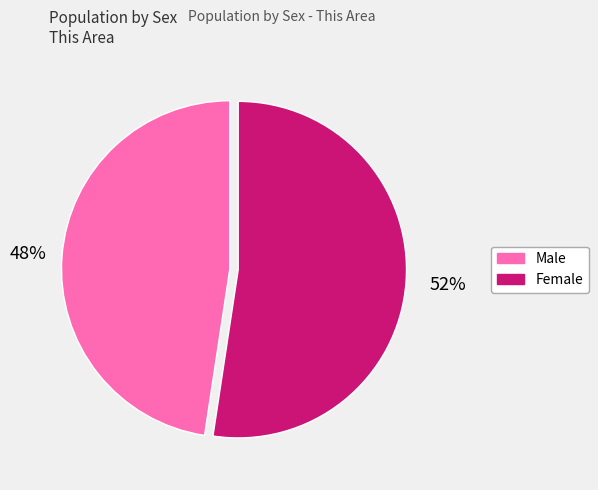

Count the number of slices in the pie.

2